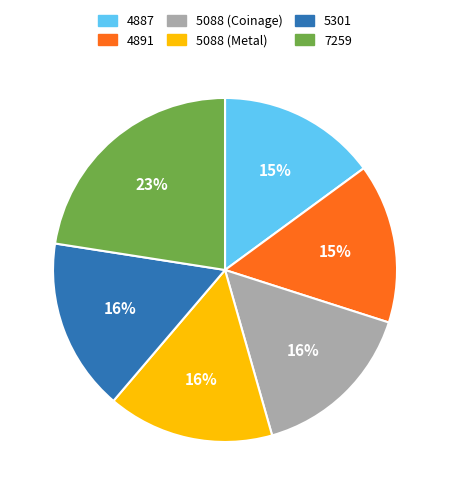

Count the number of slices in the pie.

6